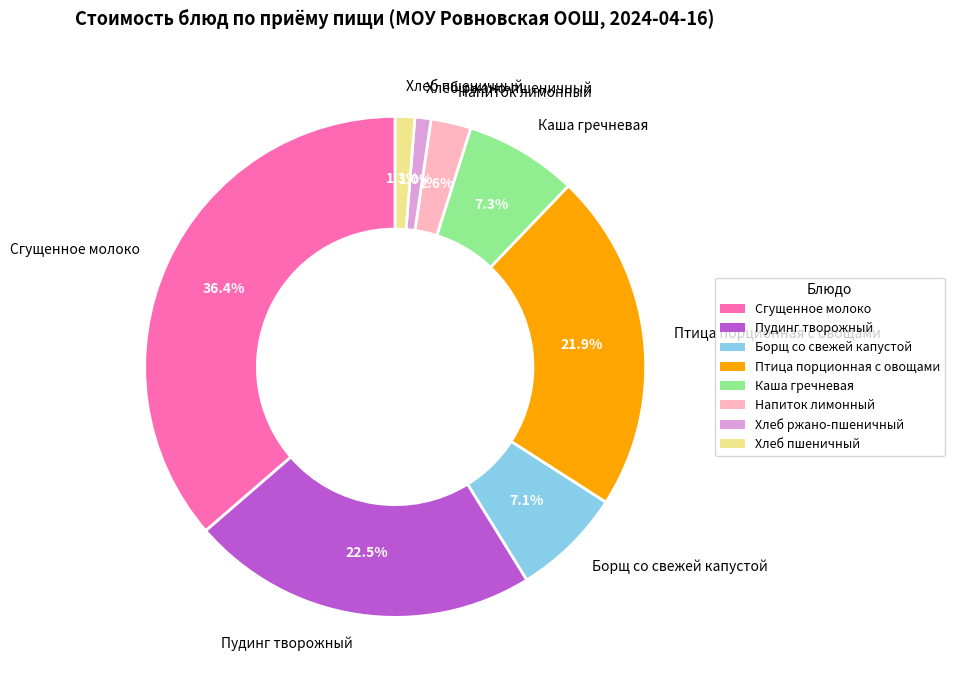

To the nearest percent, what is the combined percentage of Каша гречневая and Хлеб ржано-пшеничный?

8%